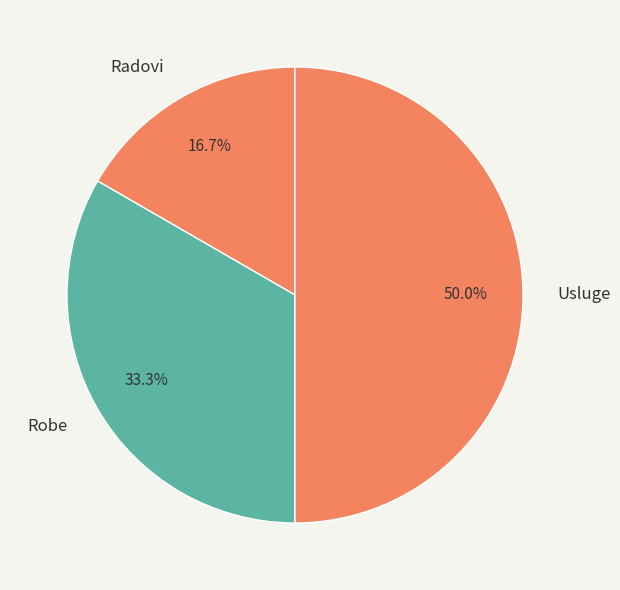

How many slices are in this pie chart?

3